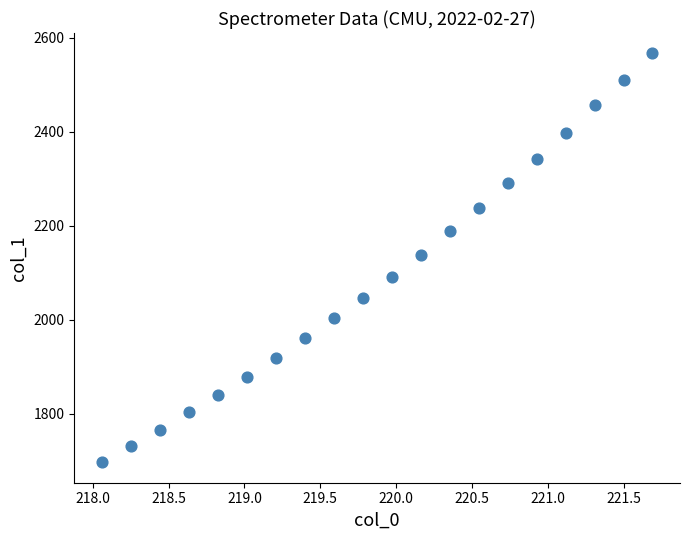

What is the range of Y values (max minus min)?

870.0